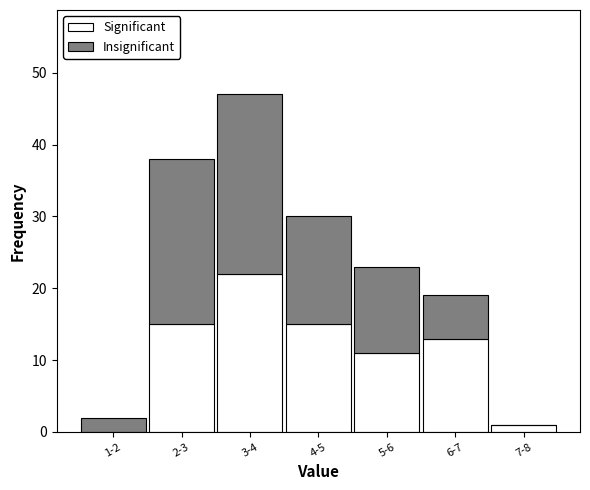

Reading left to right, list the values for the Significant series.

1-2=0	2-3=15	3-4=22	4-5=15	5-6=11	6-7=13	7-8=1